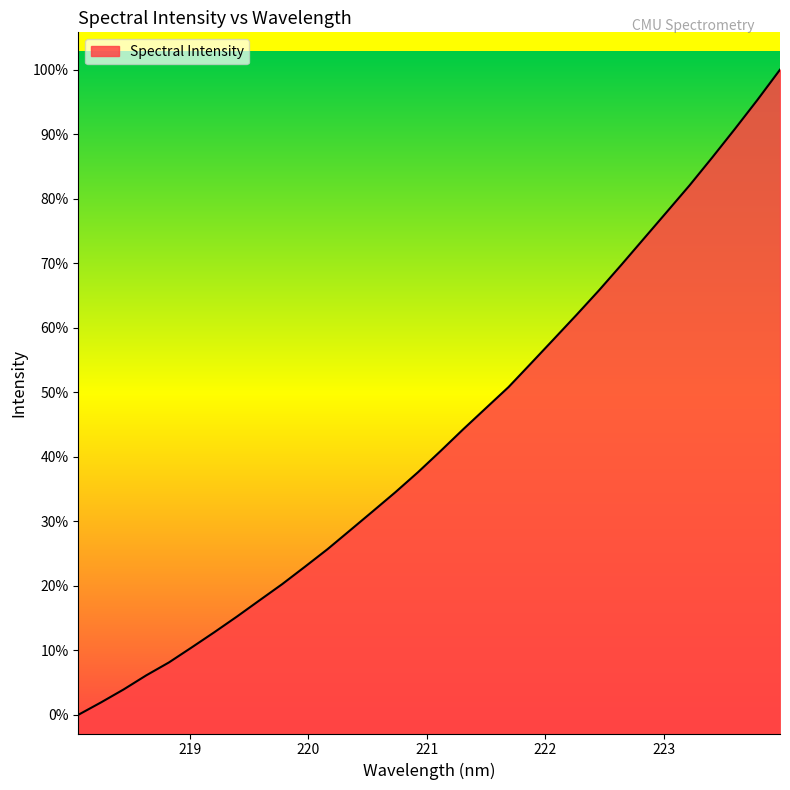

Does the chart display data point markers on the line(s)?

No